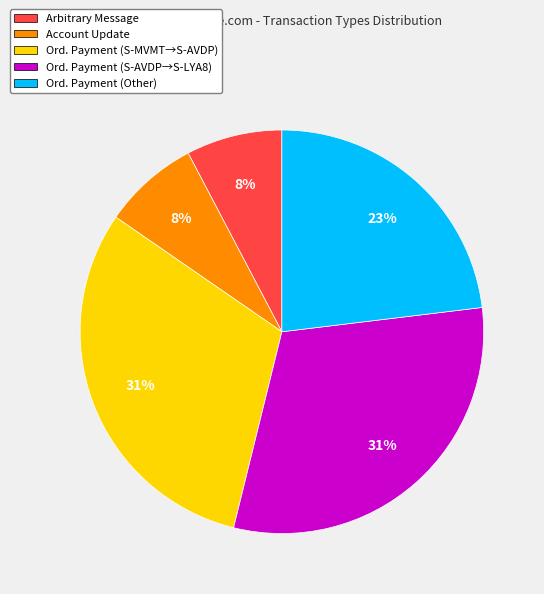

The Ord. Payment (Other) slice represents 23% of the pie. True or false?

True